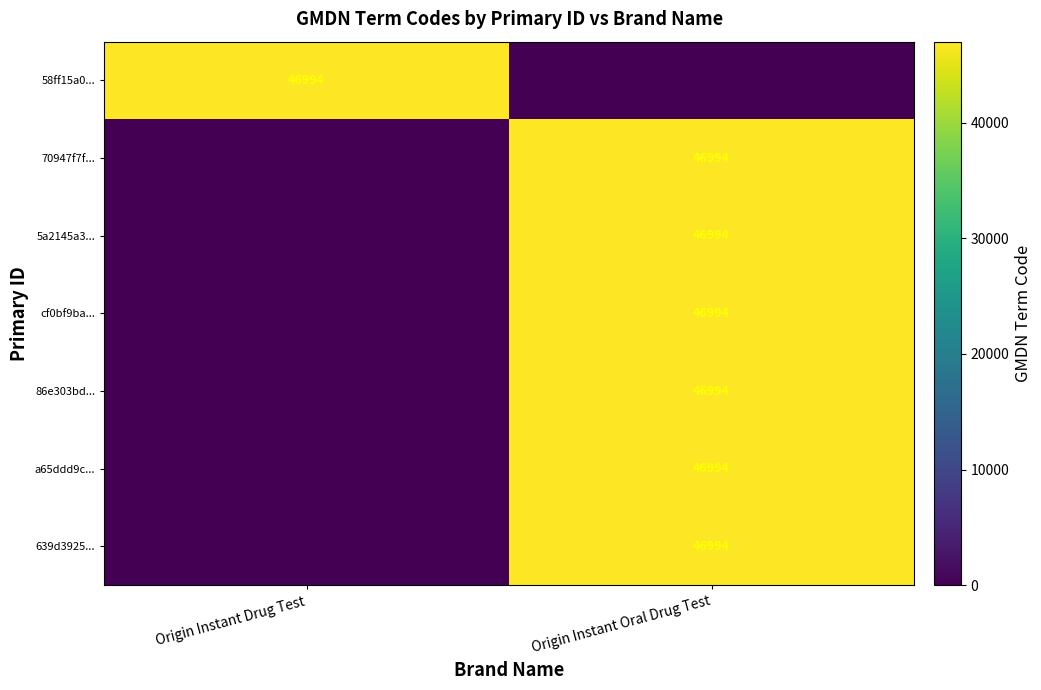

The cf0bf9ba... series shows 74078 at Origin Instant Oral Drug Test. True or false?

False